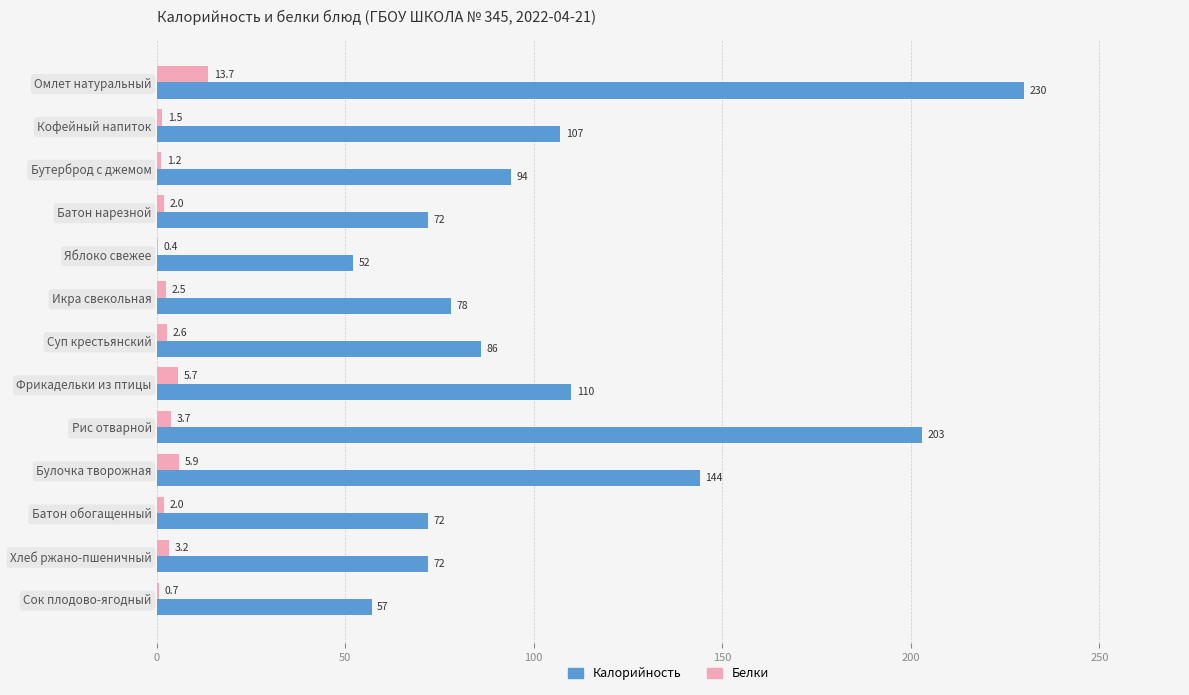

At which category is the sum across all series the highest?

Омлет натуральный